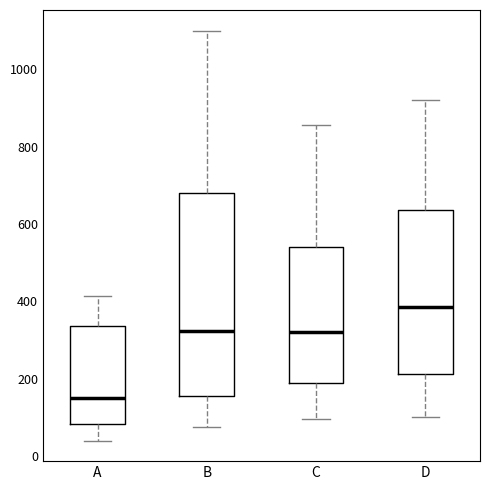

Which box is the tallest, from its lower edge to its upper edge?

B